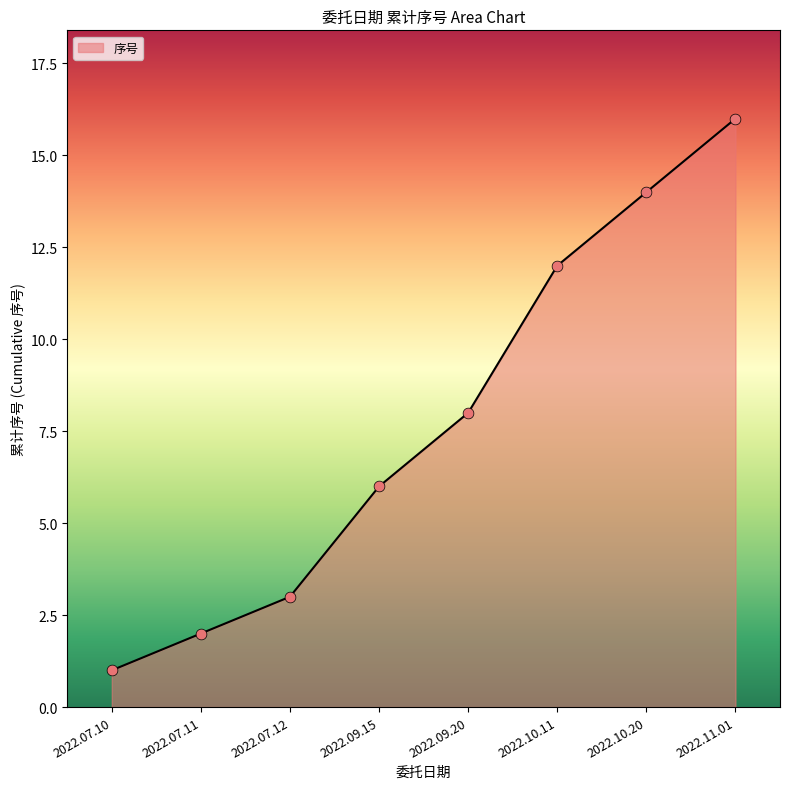

Between 2022.10.11 and 2022.07.11, which is larger?

2022.10.11